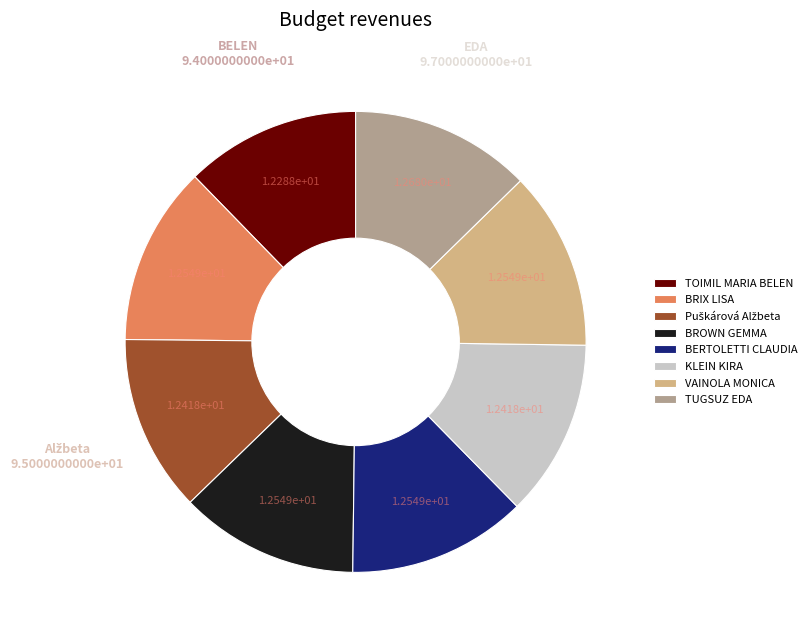

Does VAINOLA MONICA account for over 50% of the chart?

No